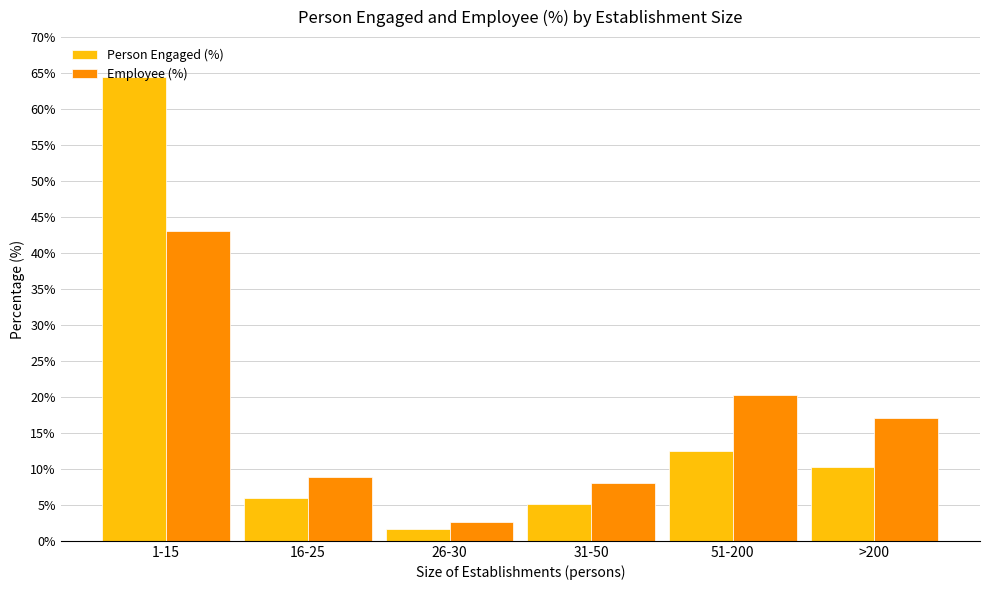

How many bars are there in each group?

2